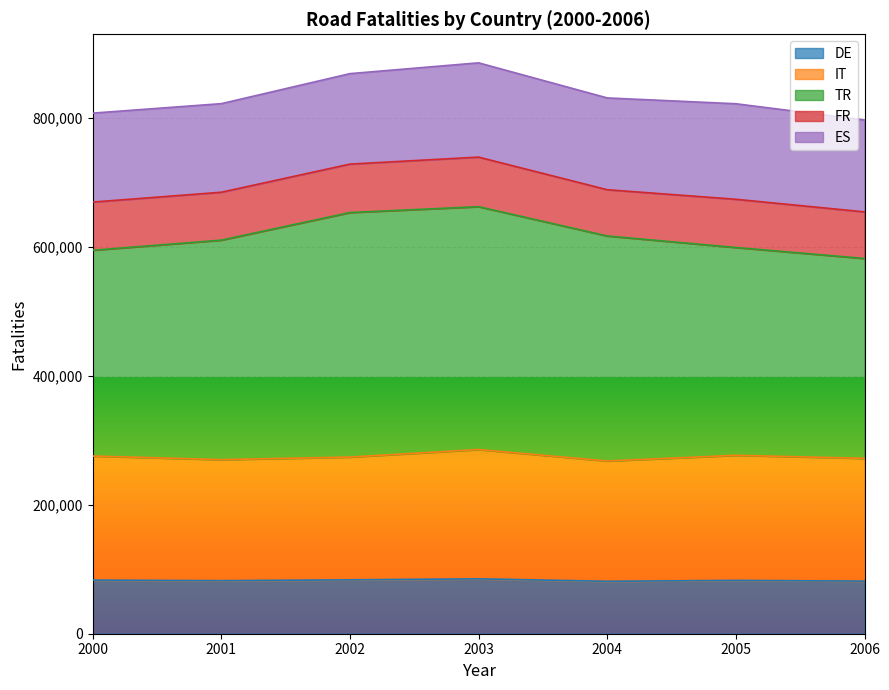

True or false: TR has a value of 190719 at 2003.

False